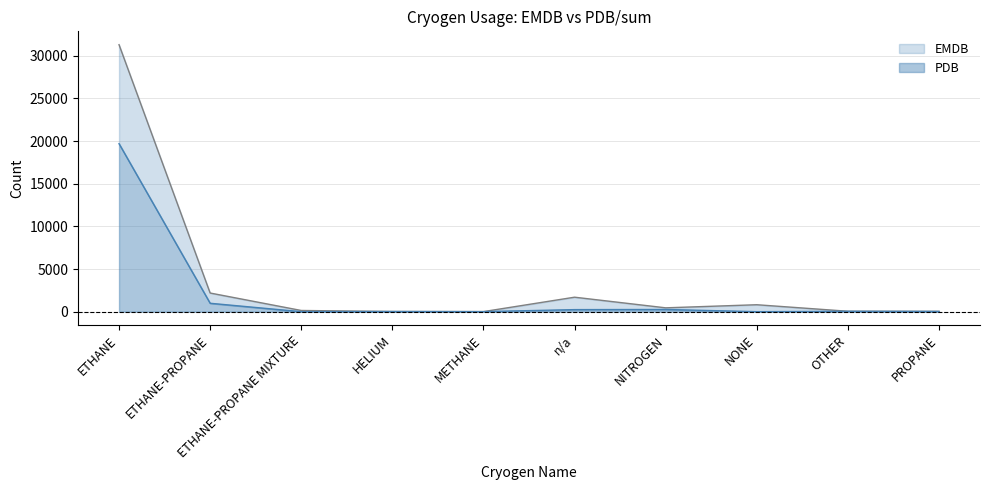

Which has a higher value, NONE or NITROGEN?

NITROGEN